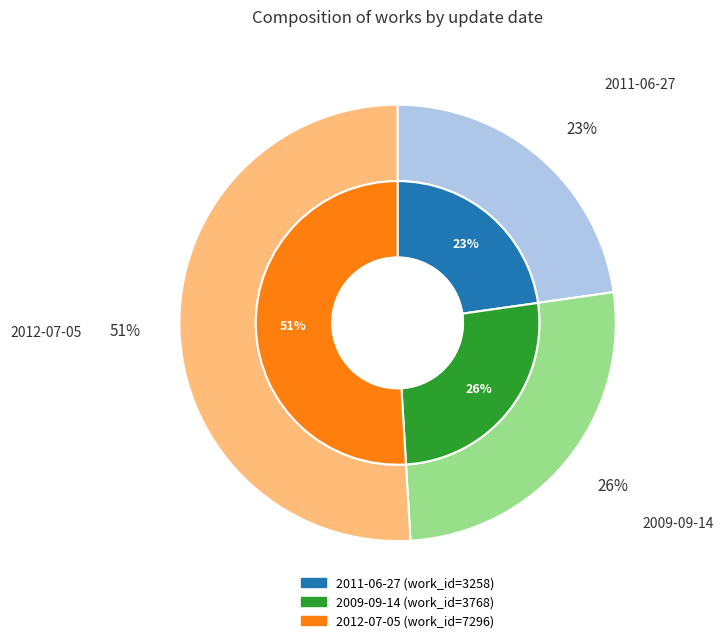

Which has a higher value, 2011-06-27 or 2009-09-14?

2009-09-14